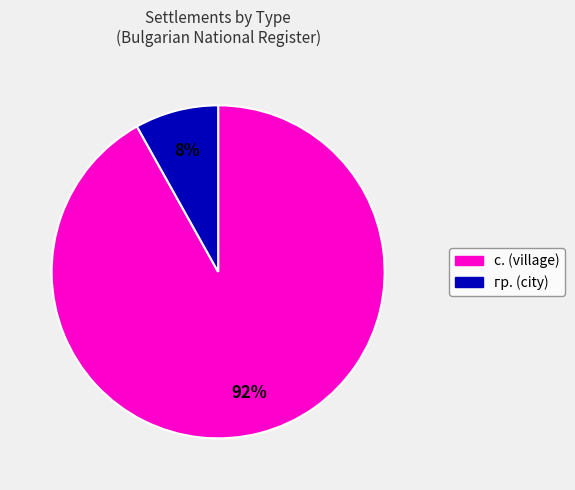

Which has a higher value, с. or гр.?

с.